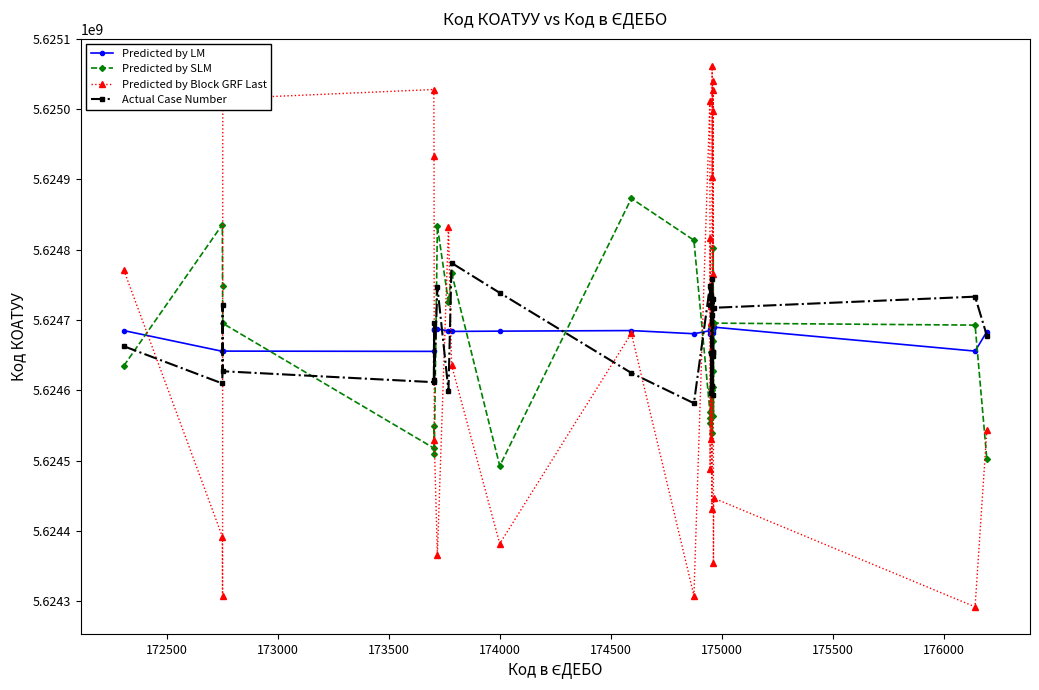

What are all the series names shown in the legend?

Predicted by LM, Predicted by SLM, Predicted by Block GRF Last, Actual Case Number